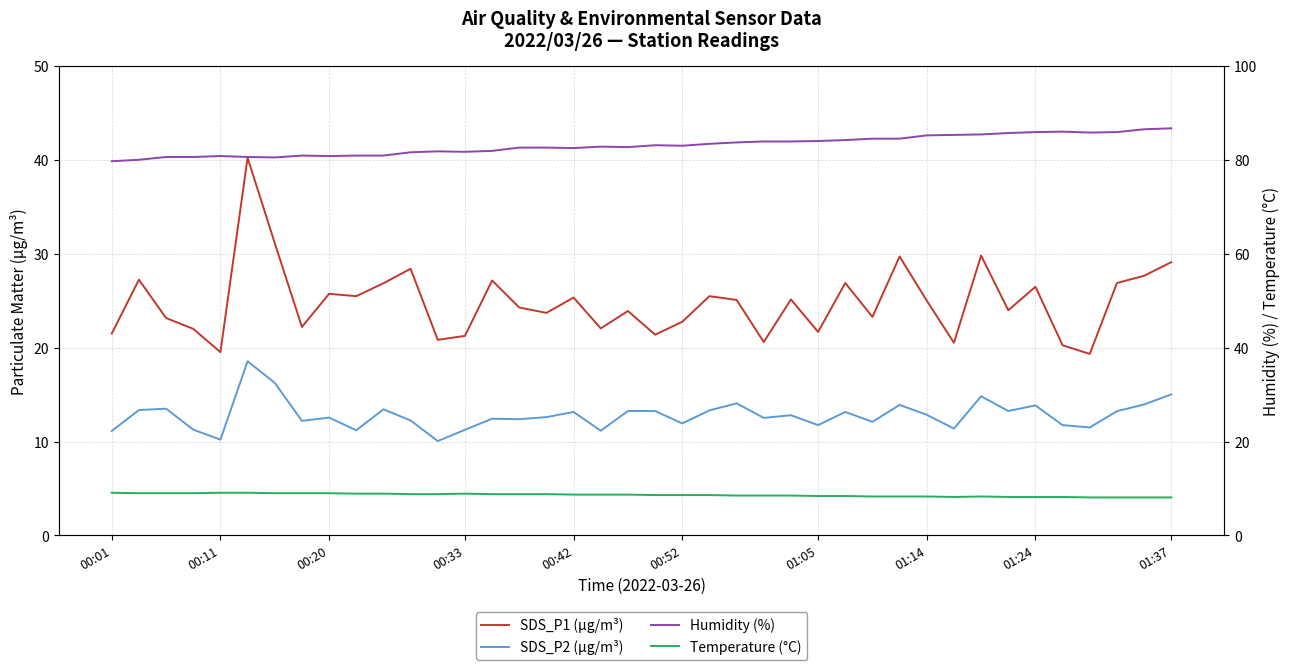

What value does the SDS_P1 (µg/m³) series have at 36?

19.3